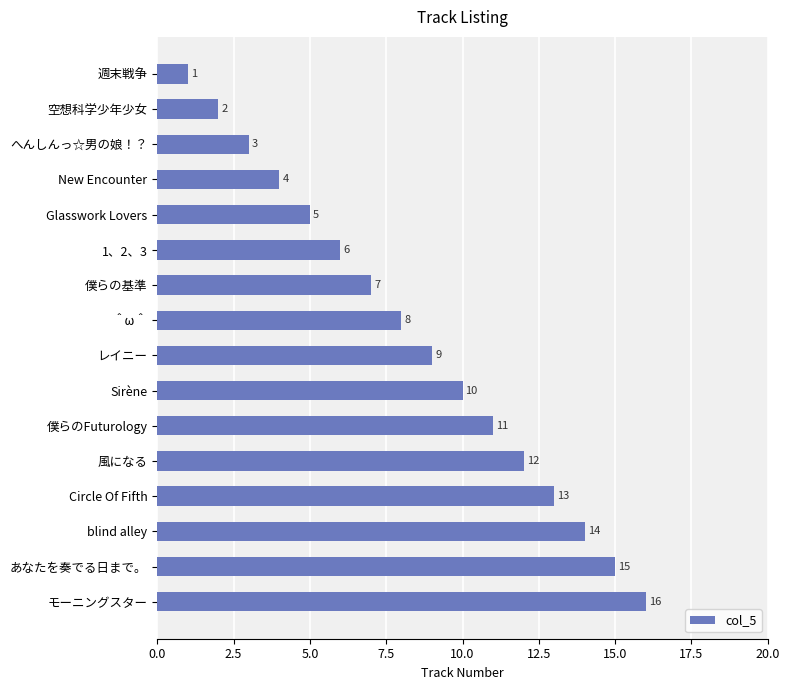

Count the number of categories in the chart.

16